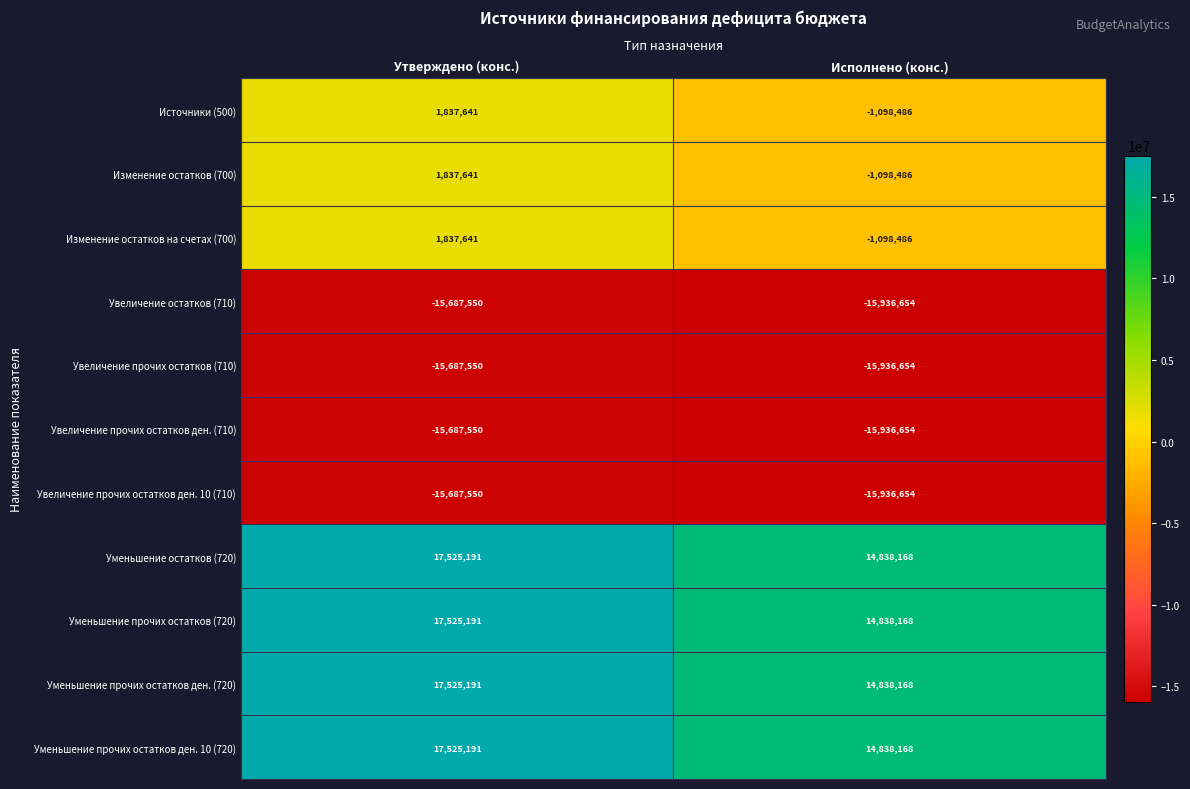

Reading left to right, what are all the values shown in this chart?

Источники (500): 1837641	-1098486
Изменение остатков (700): 1837641	-1098486
Изменение остатков на счетах (700): 1837641	-1098486
Увеличение остатков (710): -15687550	-15936654
Увеличение прочих остатков (710): -15687550	-15936654
Увеличение прочих остатков ден. (710): -15687550	-15936654
Увеличение прочих остатков ден. 10 (710): -15687550	-15936654
Уменьшение остатков (720): 17525191	14838168
Уменьшение прочих остатков (720): 17525191	14838168
Уменьшение прочих остатков ден. (720): 17525191	14838168
Уменьшение прочих остатков ден. 10 (720): 17525191	14838168